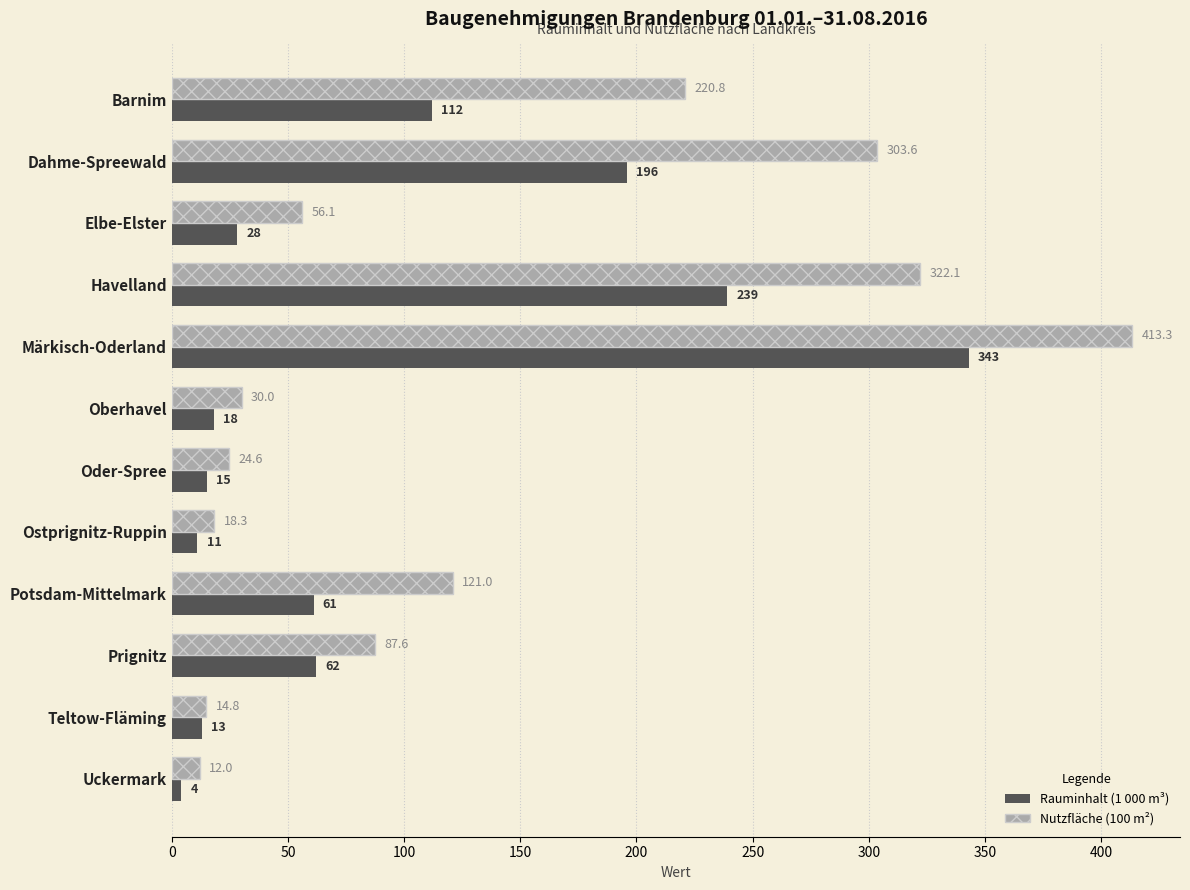

True or false: Rauminhalt (1 000 m³) has a value of 61.0 at Potsdam-Mittelmark.

True